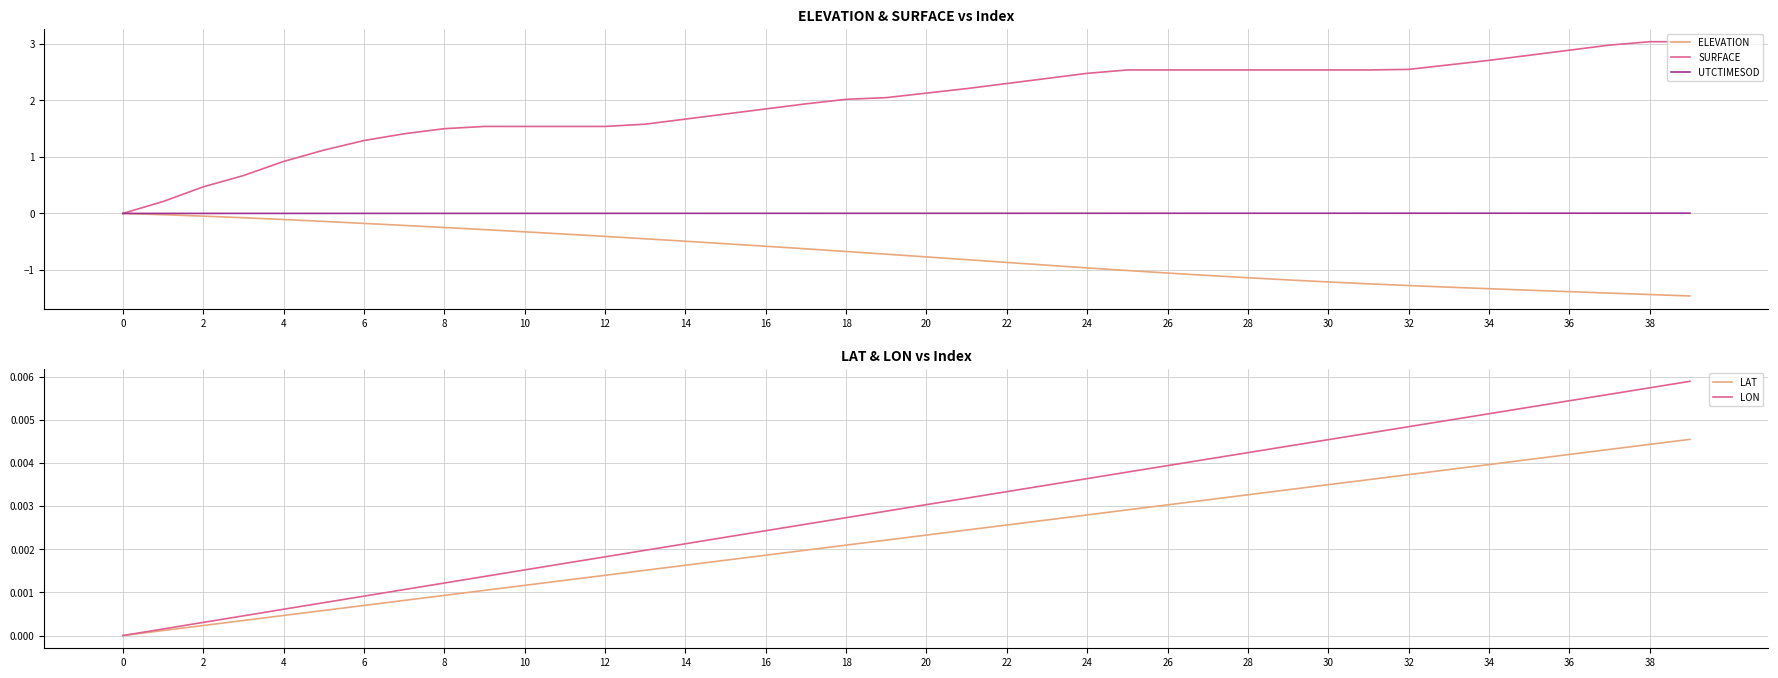

Which category has the highest value in the UTCTIMESOD series?

39